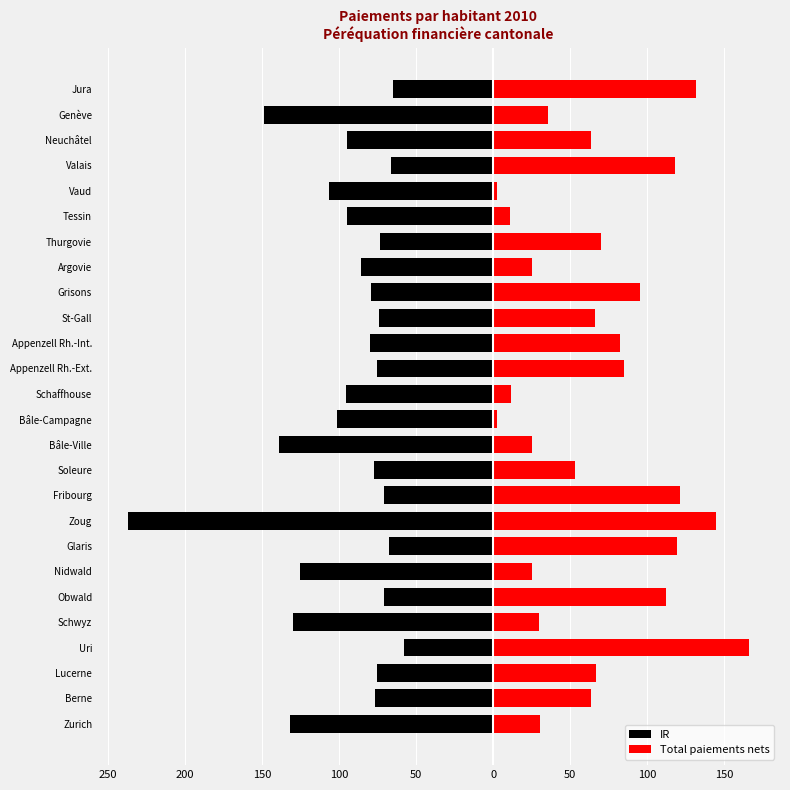

What are all the series names shown in the legend?

IR, Total paiements nets